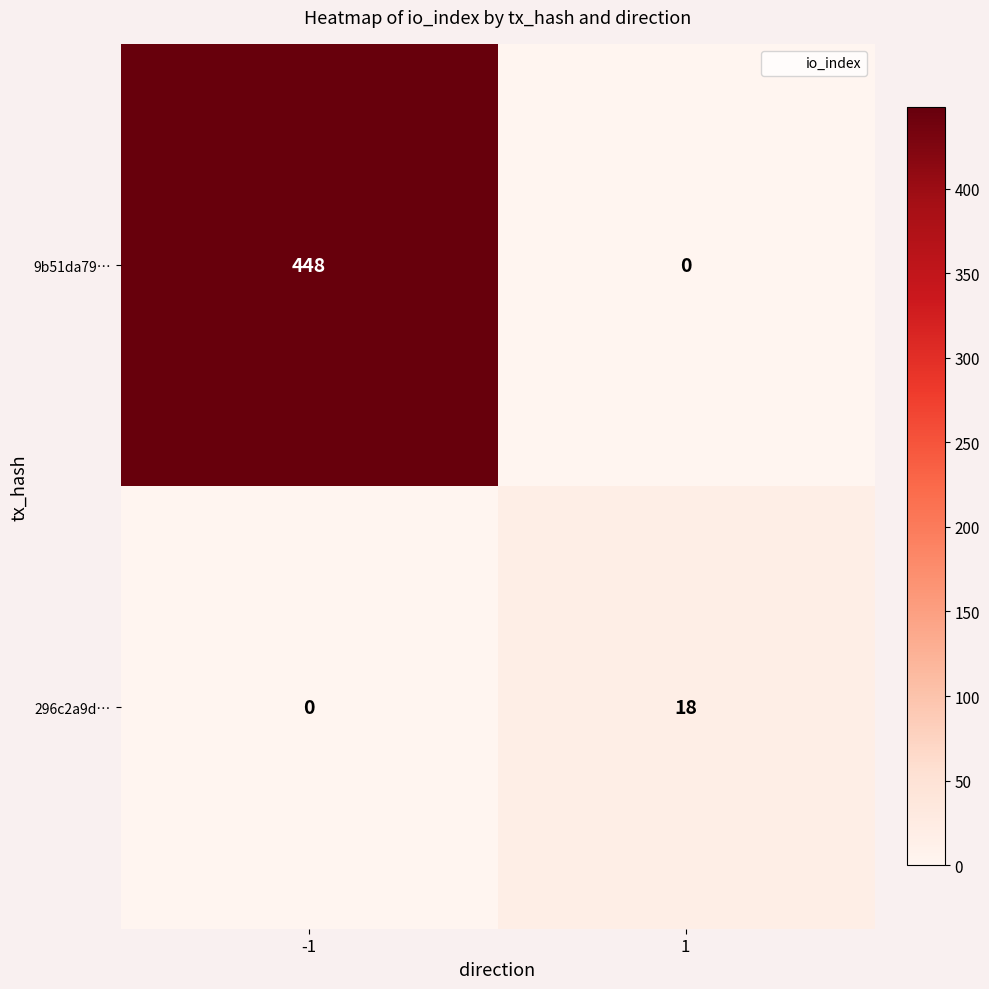

How many categories are shown in the chart?

2